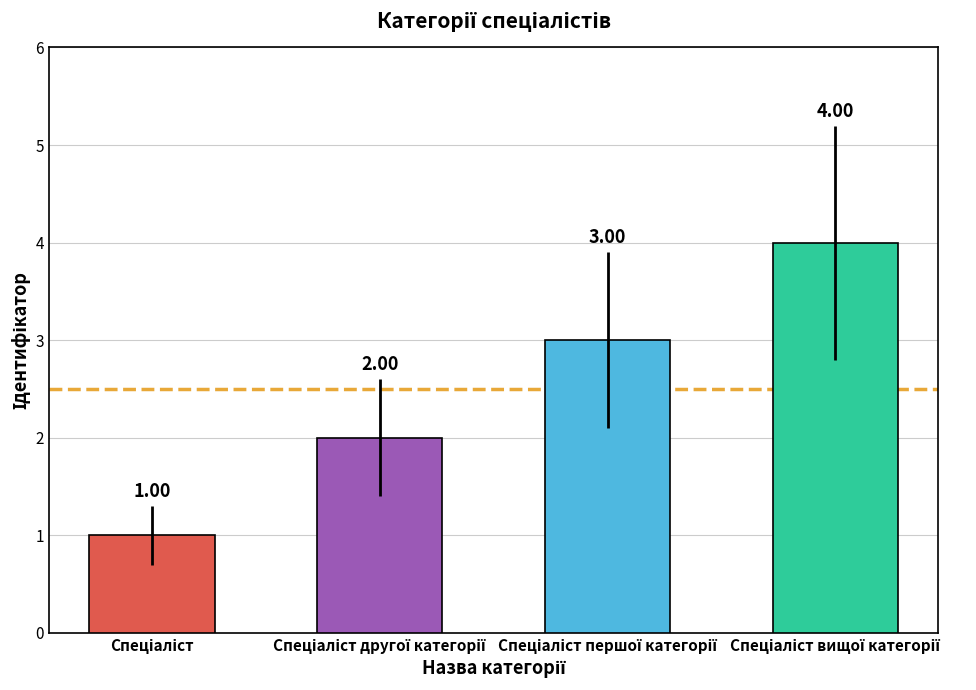

What is the difference between the maximum and minimum values?

3